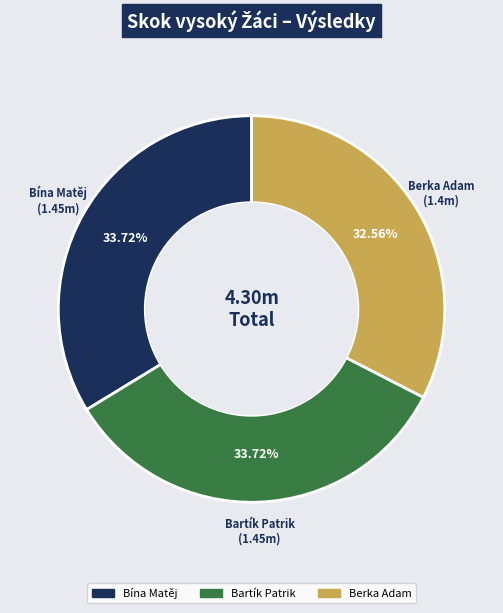

What percentage is the Bartík Patrik slice, to the nearest percent?

34%